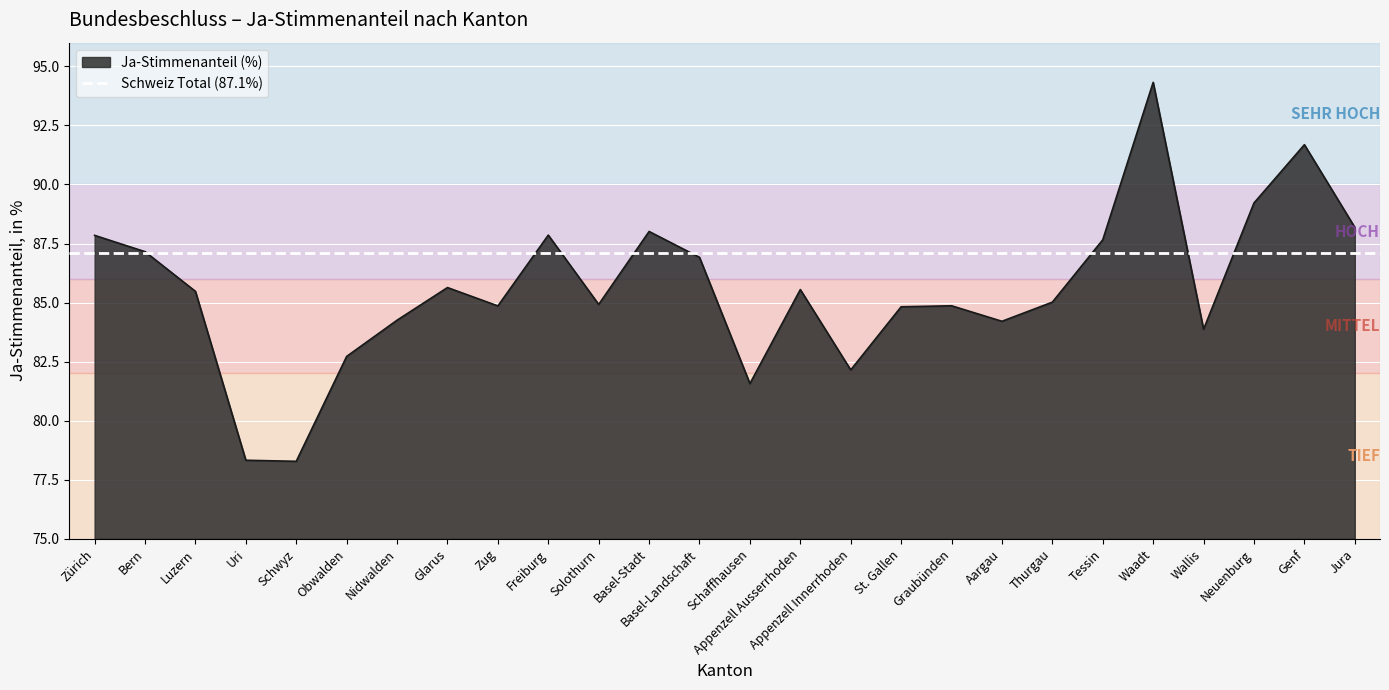

What is the ratio of the value at Zürich to the value at Basel-Stadt?

1.0